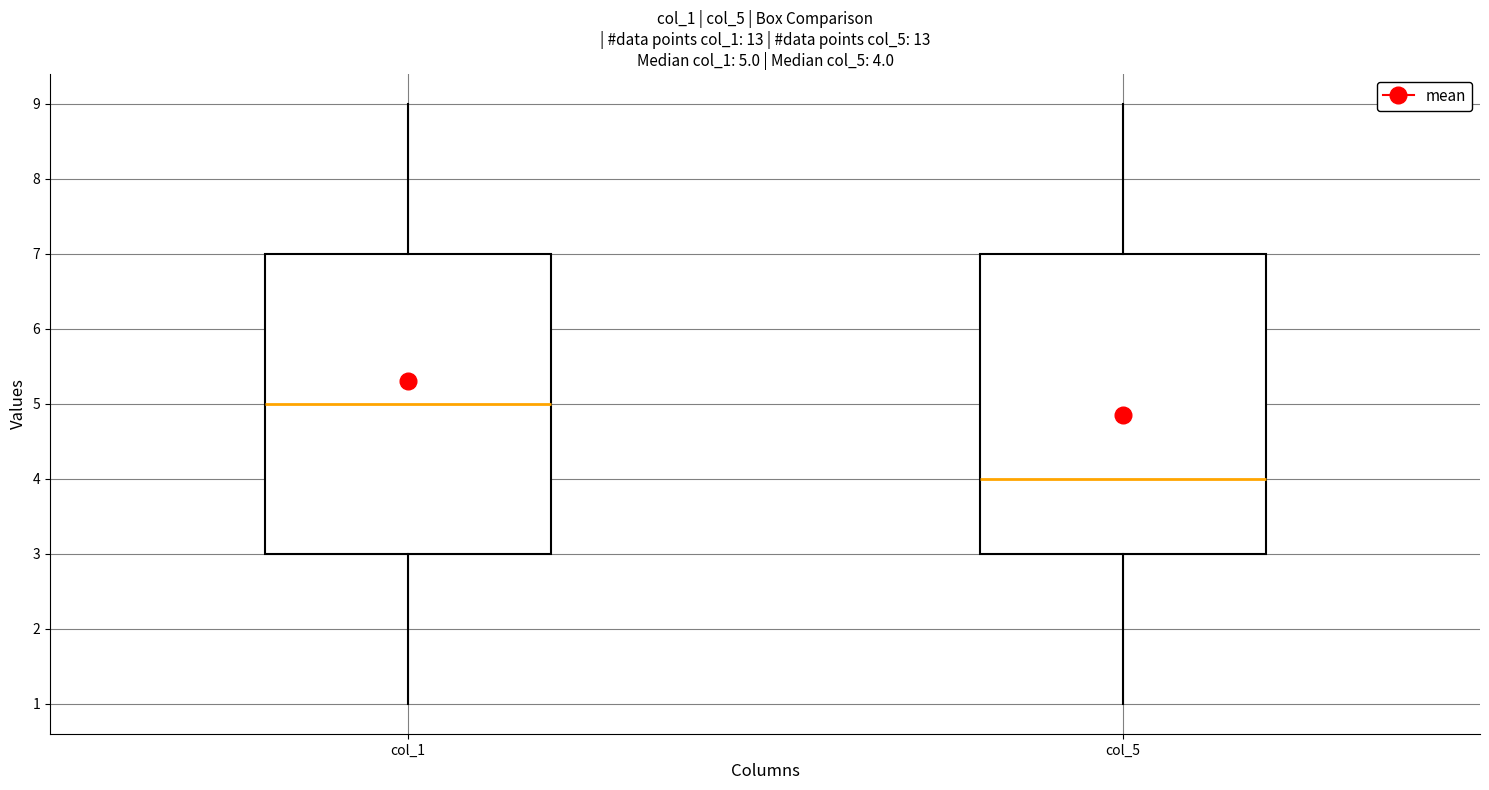

Which box has the lowest median line?

col_5